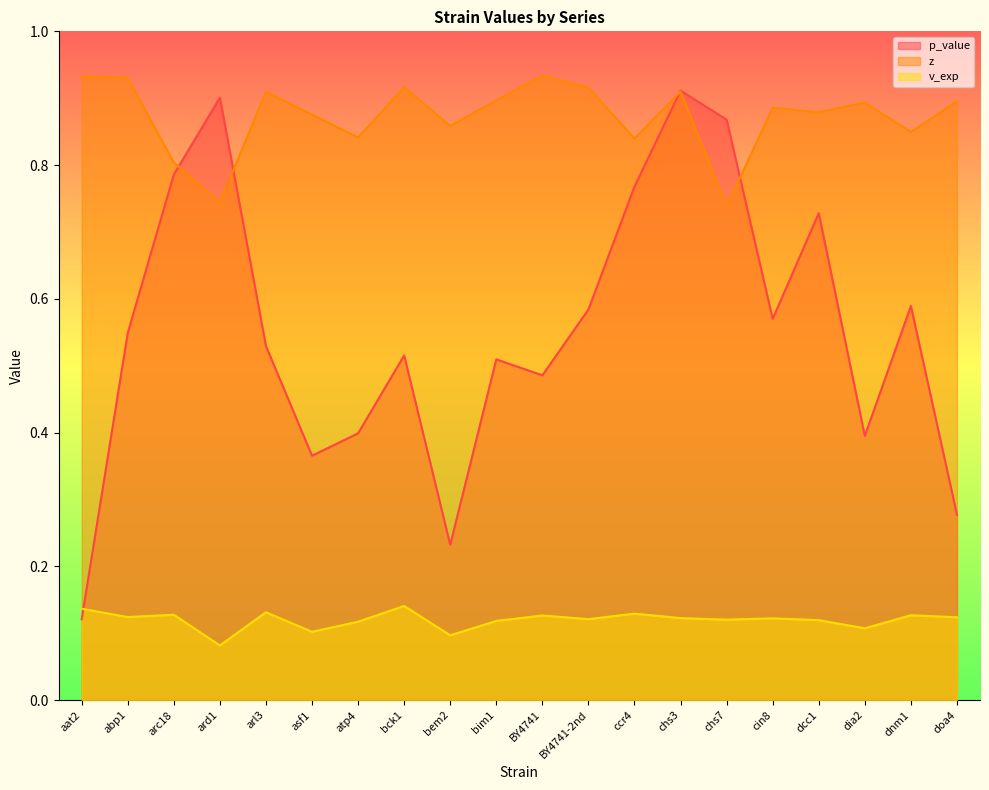

Reading left to right, extract all data points from this chart.

p_value: 0.1	0.5	0.8	0.9	0.5	0.4	0.4	0.5	0.2	0.5	0.5	0.6	0.8	0.9	0.9	0.6	0.7	0.4	0.6	0.3
z: 0.9	0.9	0.8	0.7	0.9	0.9	0.8	0.9	0.9	0.9	0.9	0.9	0.8	0.9	0.7	0.9	0.9	0.9	0.8	0.9
v_exp: 0.1	0.1	0.1	0.1	0.1	0.1	0.1	0.1	0.1	0.1	0.1	0.1	0.1	0.1	0.1	0.1	0.1	0.1	0.1	0.1